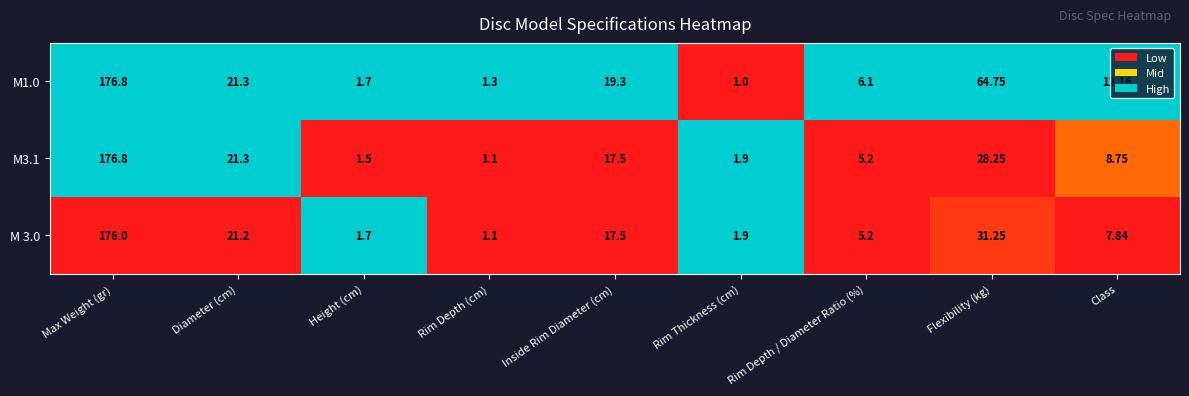

Is the value of M 3.0 at Inside Rim Diameter (cm) greater than the value of M3.1 at Rim Depth / Diameter Ratio (%)?

Yes